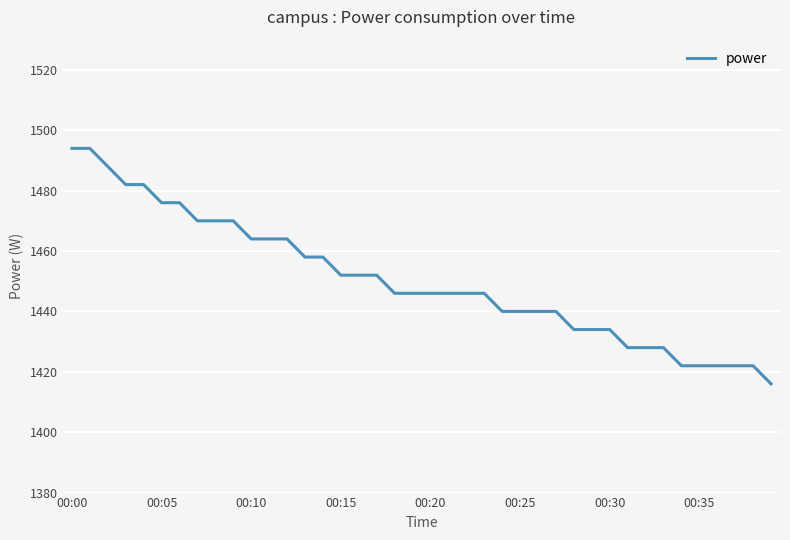

What is the difference between the maximum and minimum values?

78